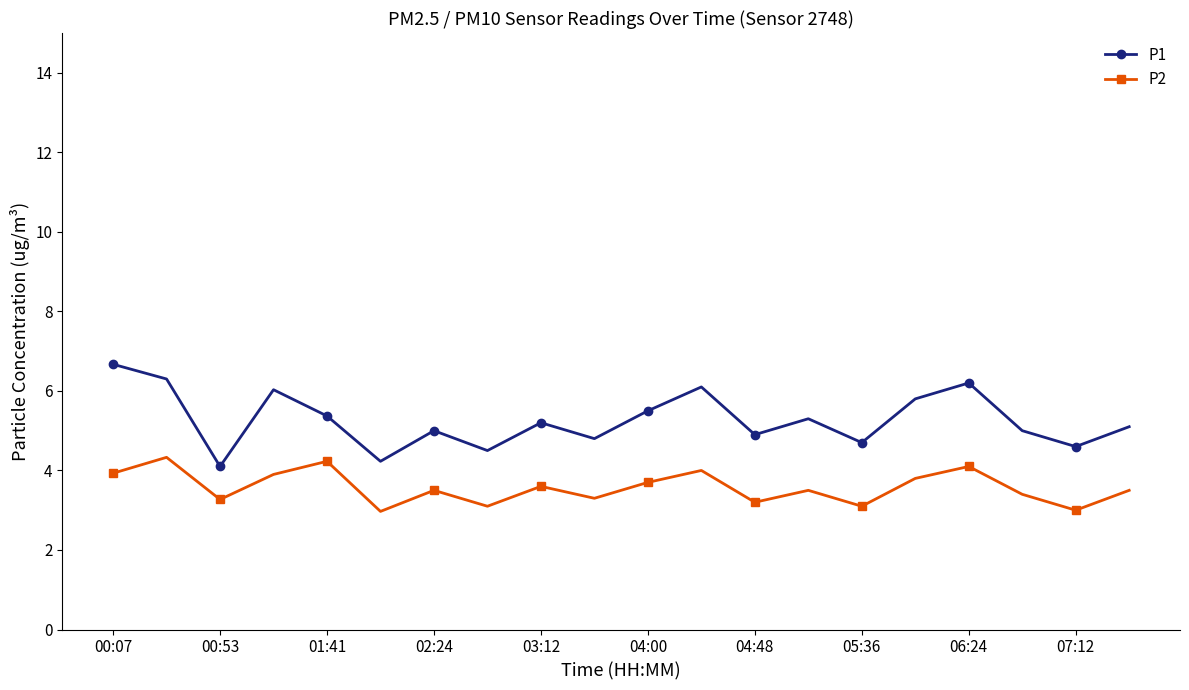

What is the highest value of the P2 series?

4.3